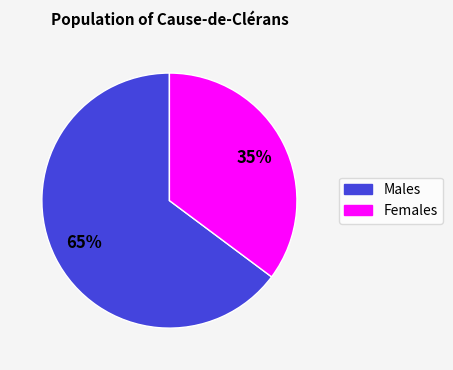

Does any single category account for the majority?

Yes